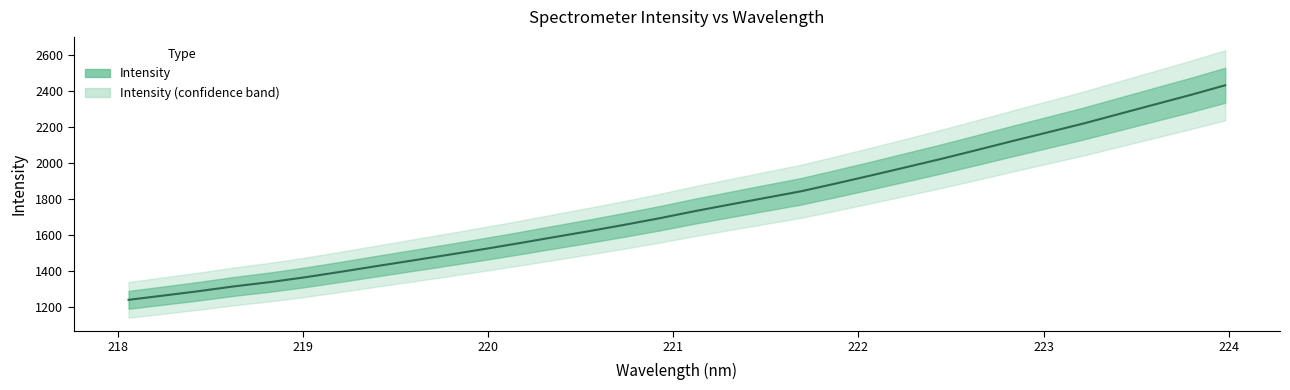

Count the number of data series in this chart.

1